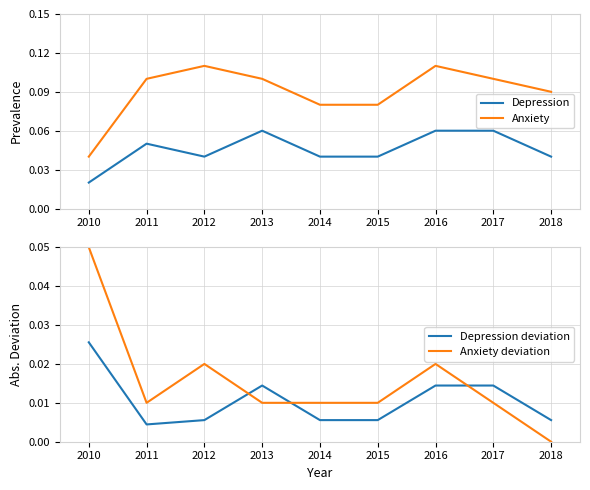

Which series has the largest total across all categories?

Anxiety